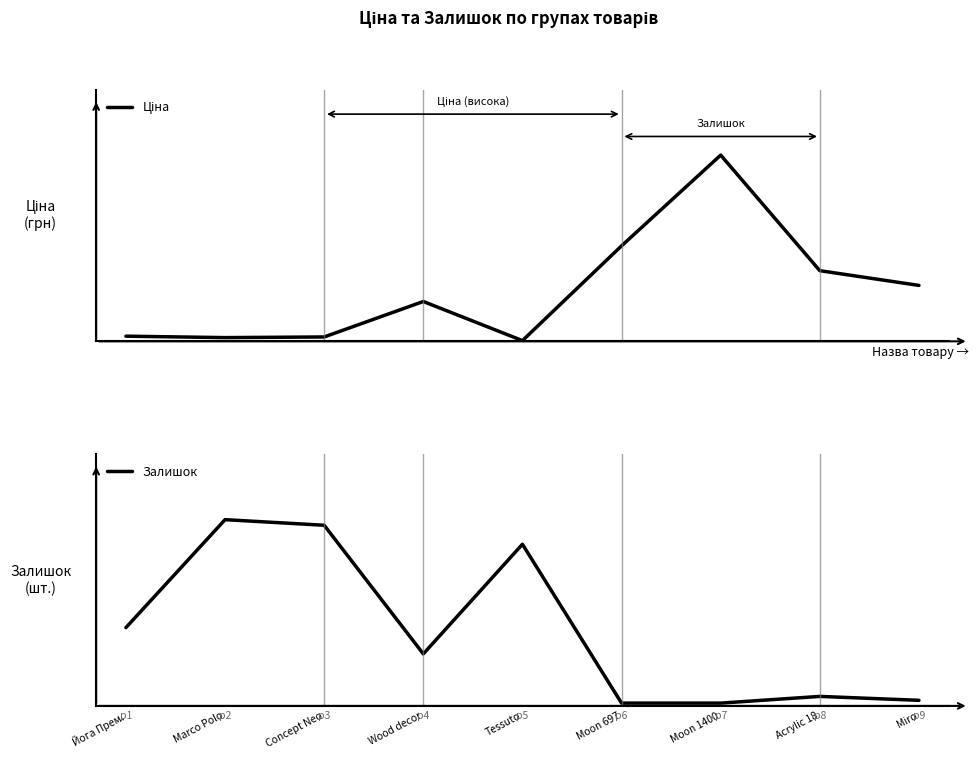

What is the difference between the Залишок values at Wood decor and Moon 697?

88.0